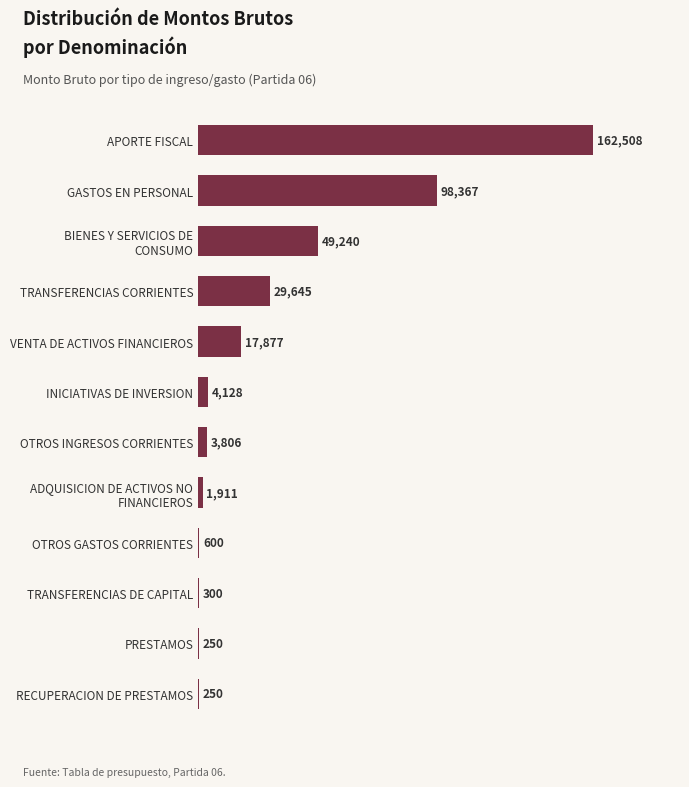

True or false: the data shows 17877 at VENTA DE ACTIVOS FINANCIEROS.

True